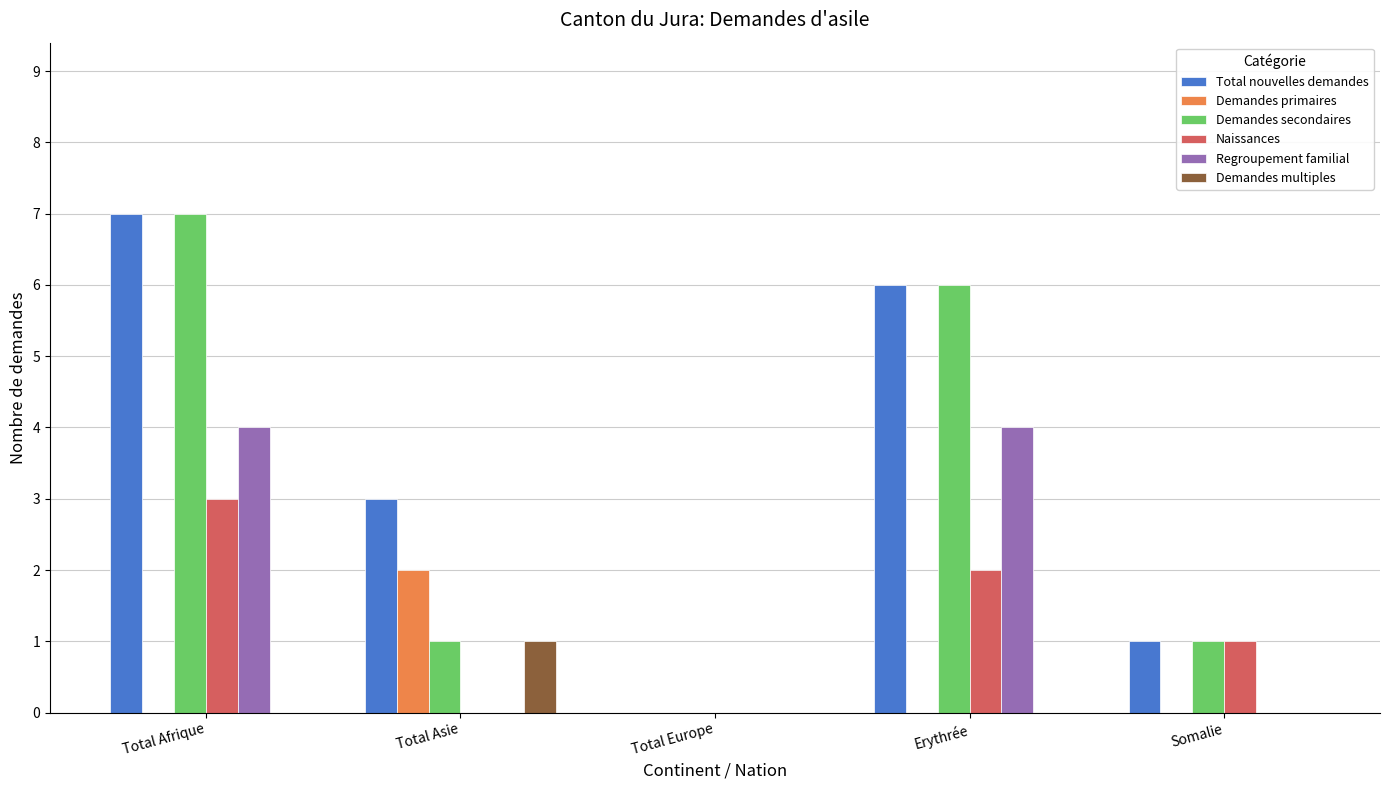

Is the value of Total nouvelles demandes at Total Asie greater than the value of Demandes multiples at Total Europe?

Yes